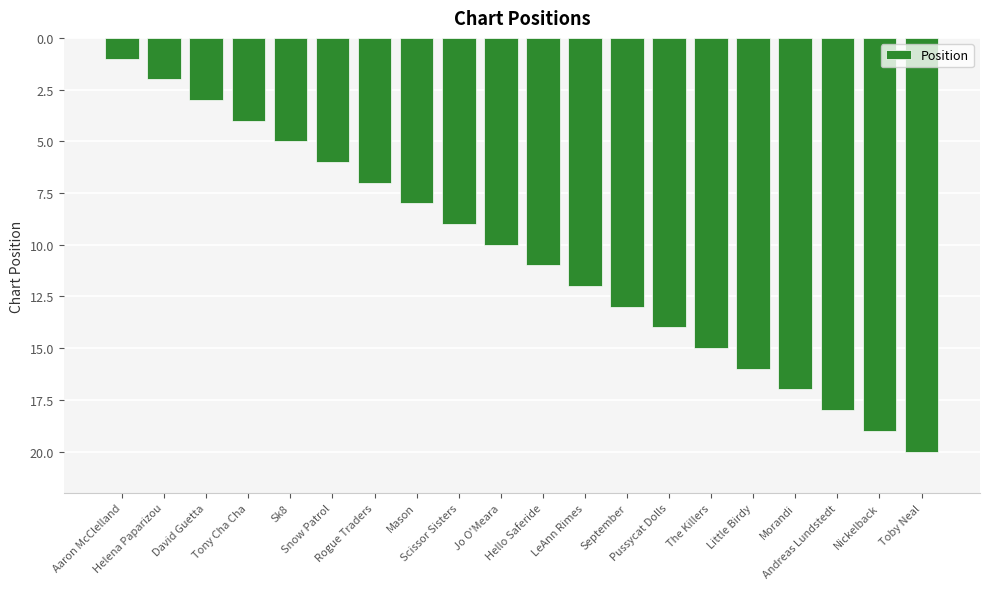

What is the difference between the values at The Killers and September?

2